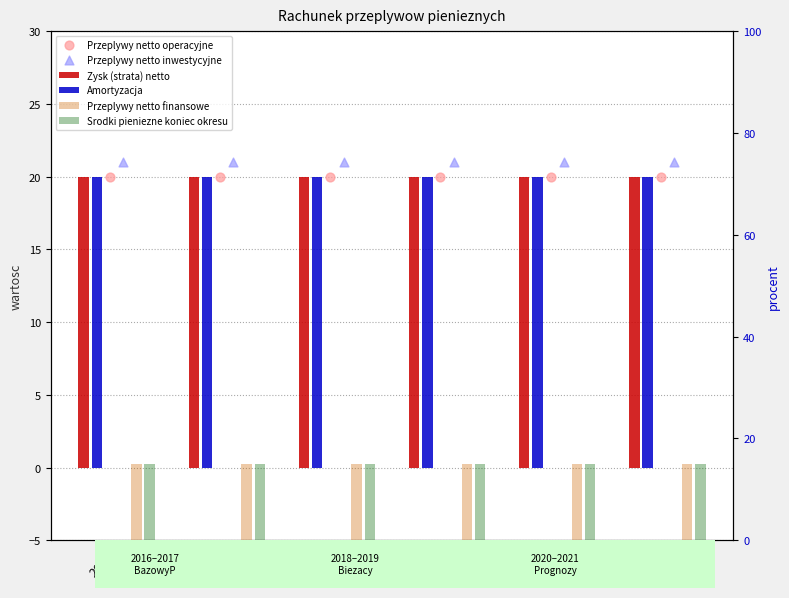

Which series reaches the maximum Y coordinate?

Przeplywy netto inwestycyjne